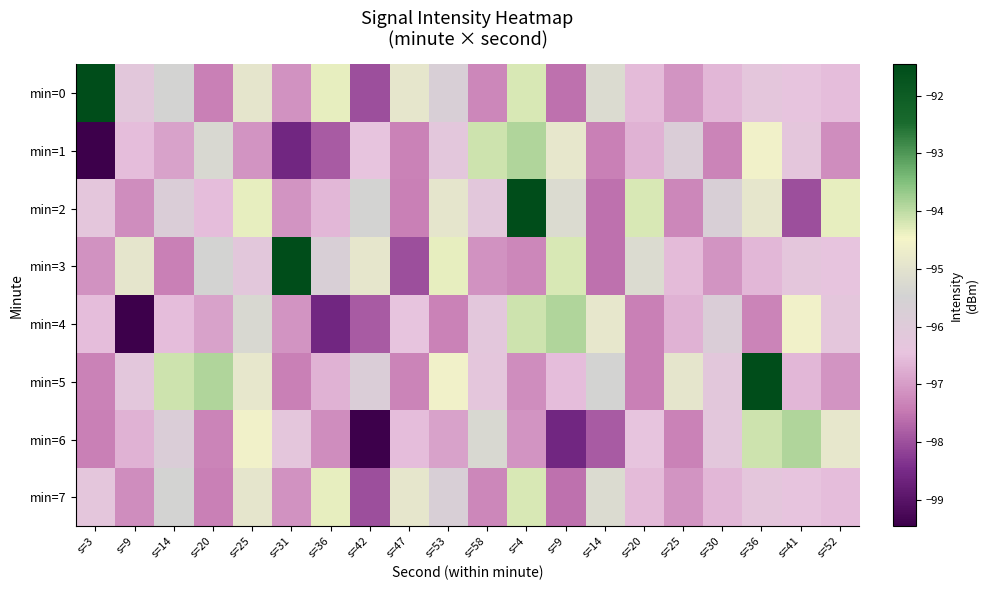

At how many categories does at least one series exceed -95?

19